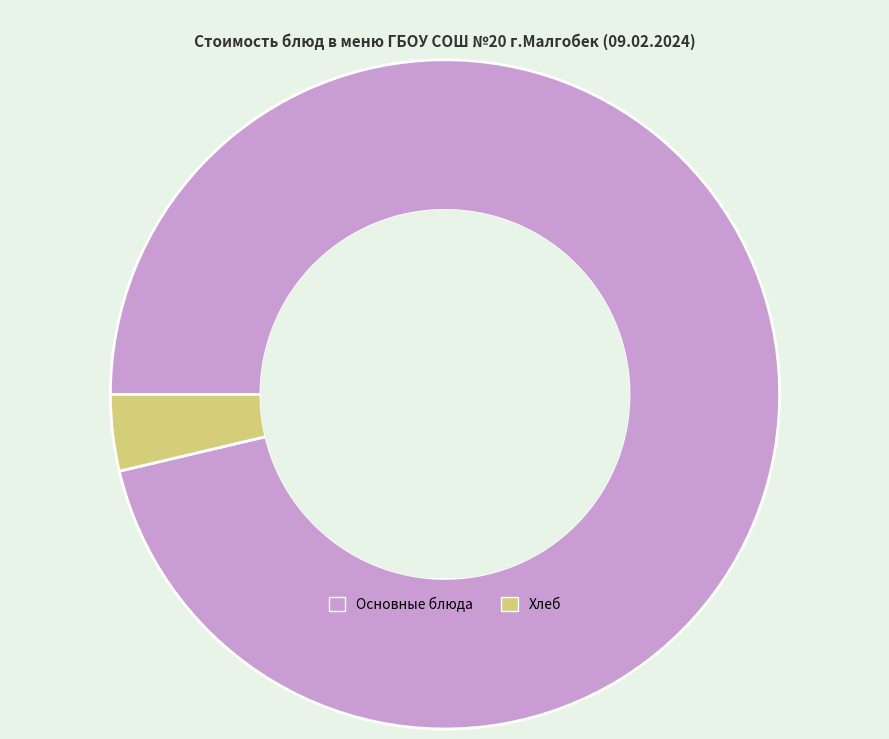

Count the number of slices in the pie.

2